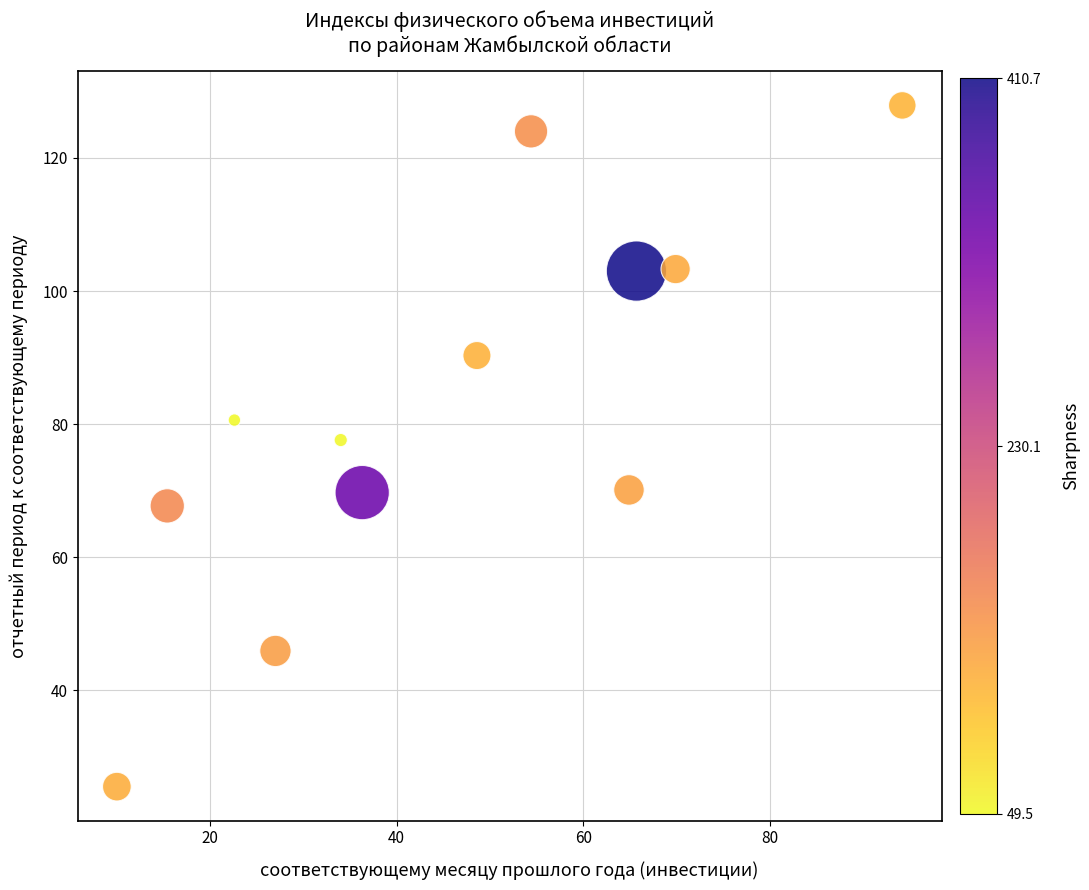

What is the range of Y values (max minus min)?

102.4